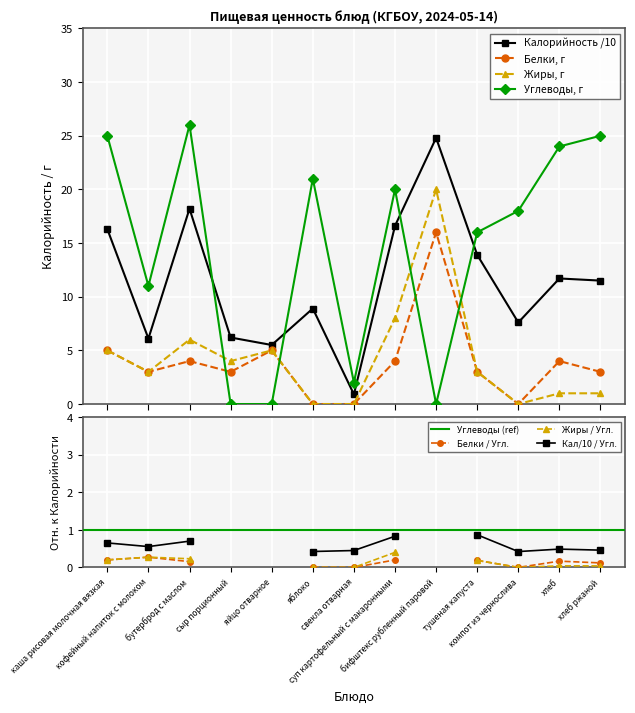

Is the value of Углеводы at каша рисовая молочная вязкая greater than the value of Белки at компот из чернослива?

Yes